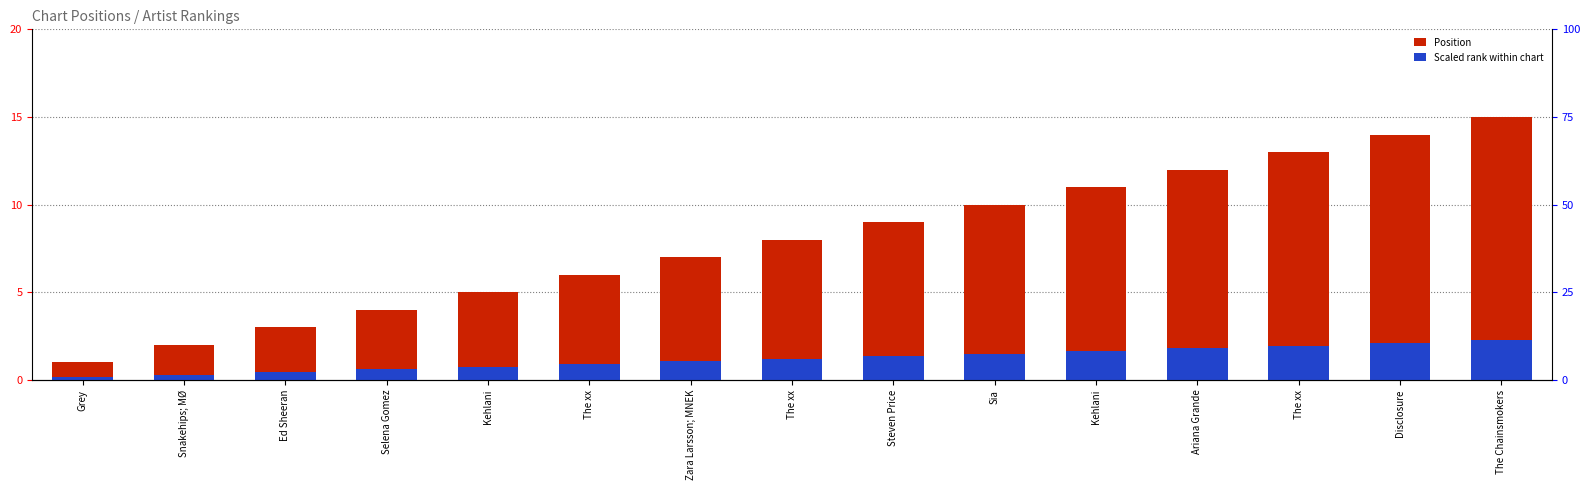

True or false: Scaled rank within chart has a value of 0.2 at Ed Sheeran.

False